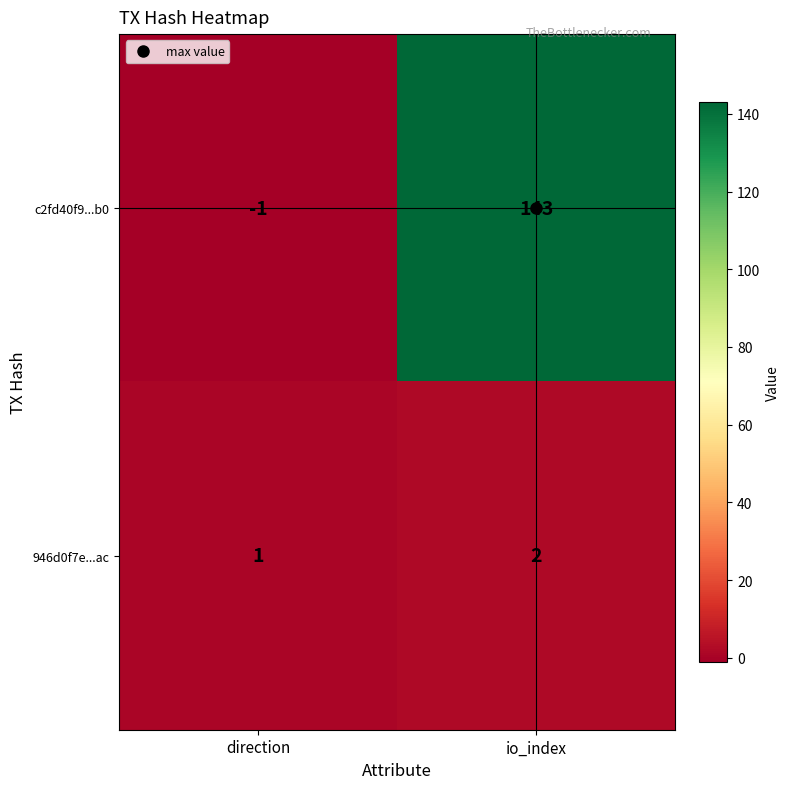

What is the spread (max minus min) of values at direction?

2